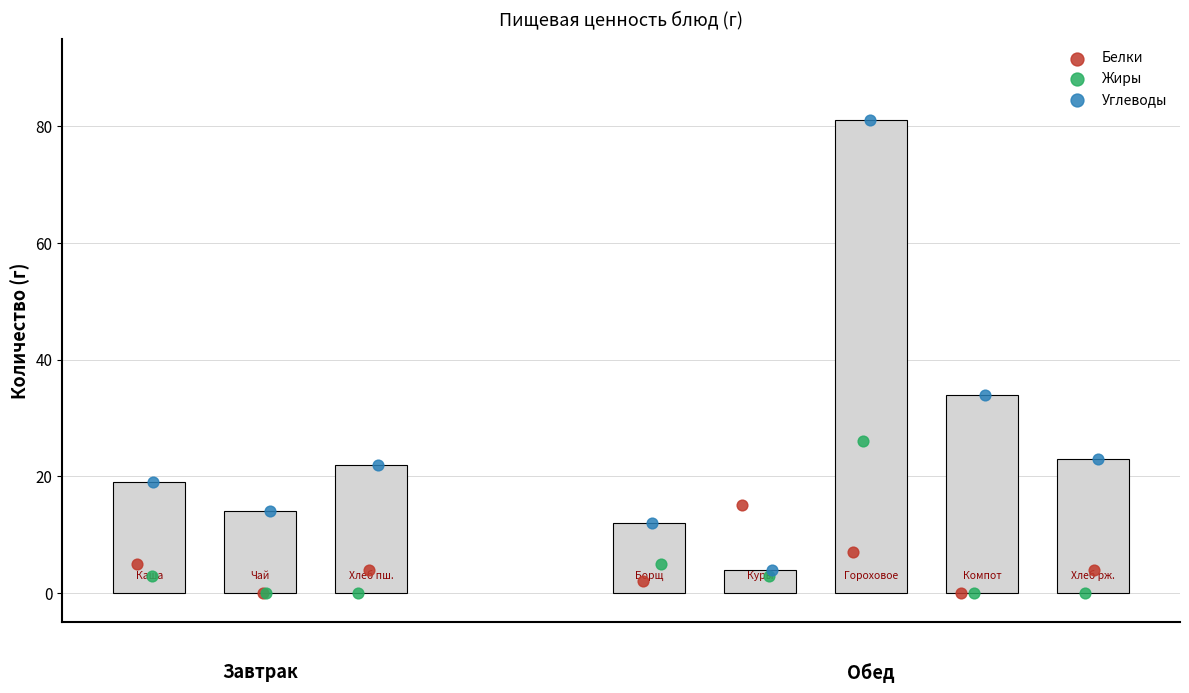

Is the value of Жиры at 7 greater than the value of Белки at 7?

No